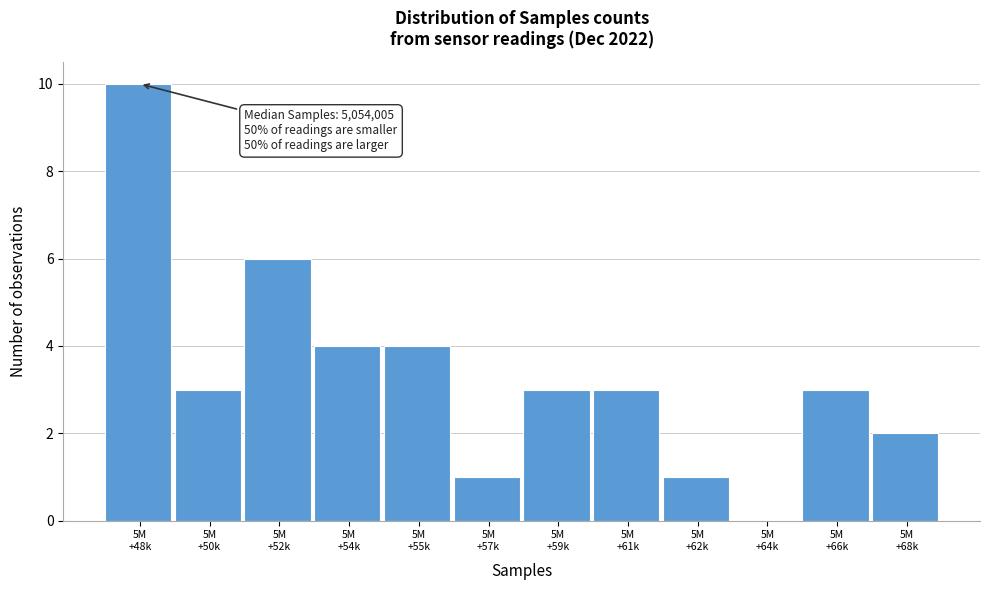

What is the greatest value displayed?

10